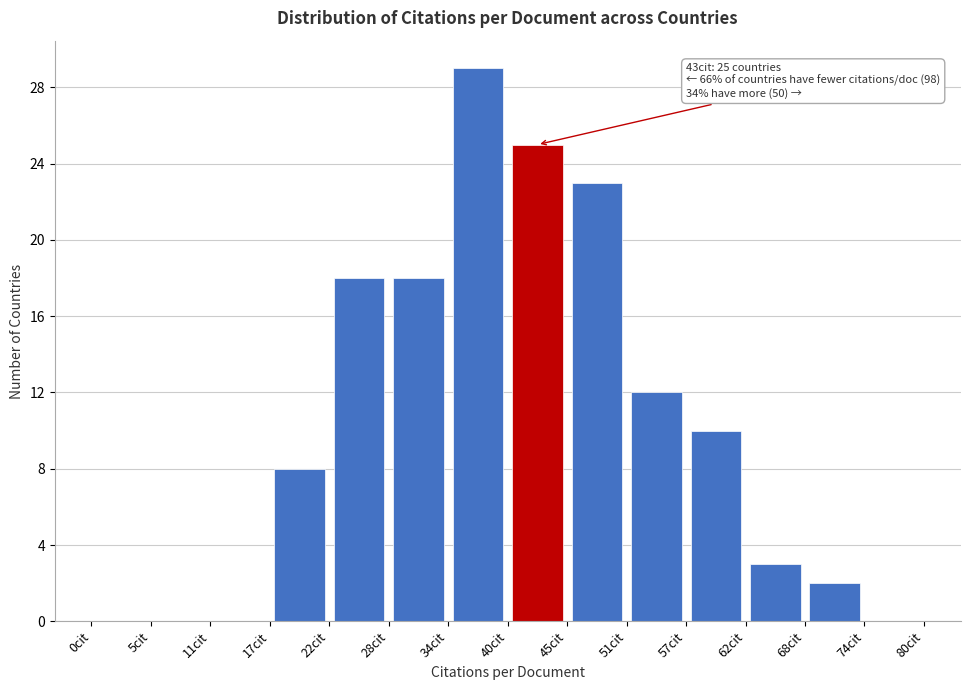

Over which range of the x-axis is the bar tallest?

34 to 40